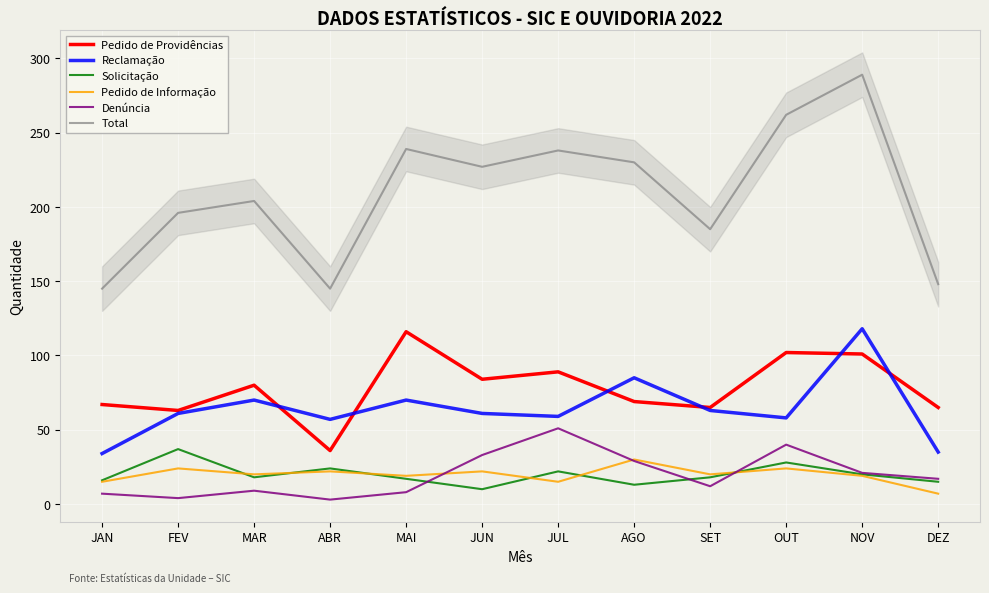

What is the minimum value for Solicitação?

10